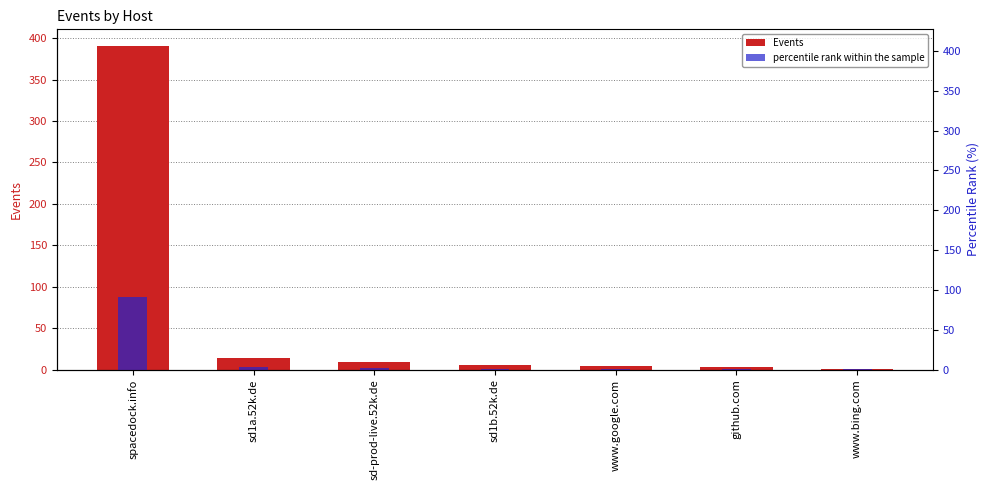

At how many categories does at least one series exceed 96?

1